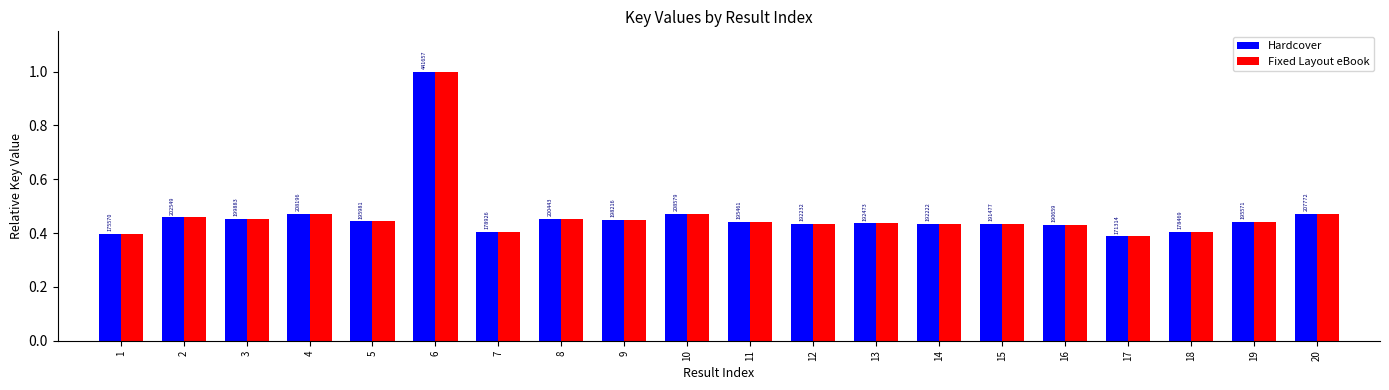

At which category is the sum across all series the highest?

6